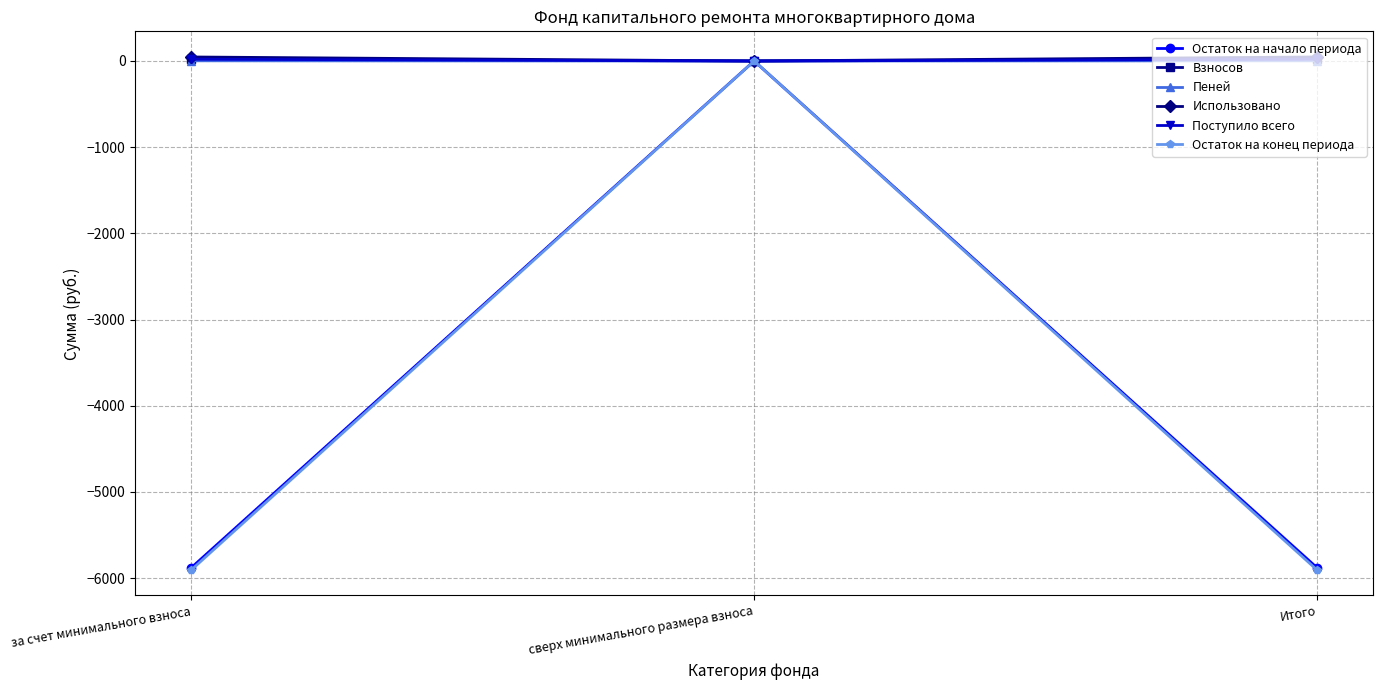

What is the maximum value for Взносов?

18.2